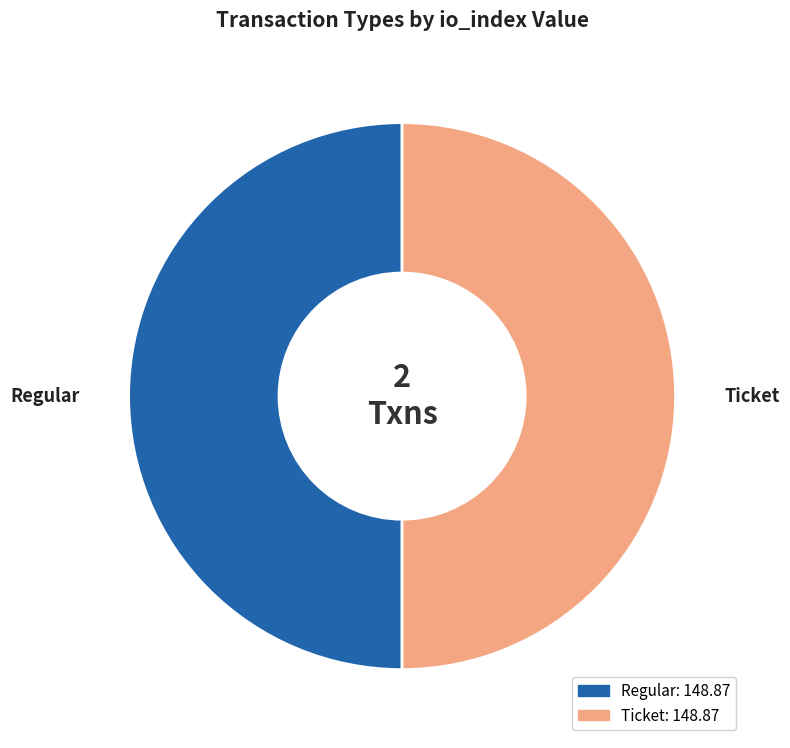

What is the ratio of the value at Regular to the value at Ticket?

1.0